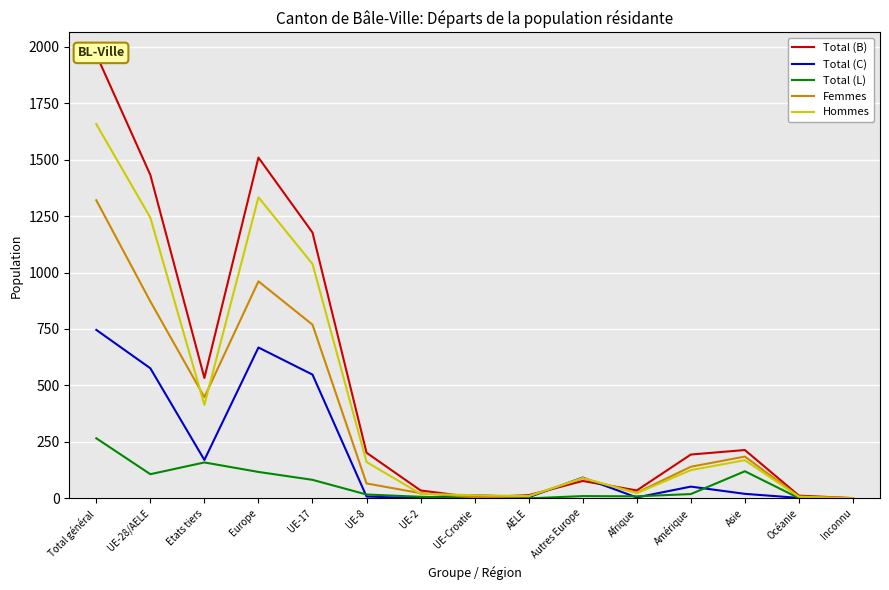

Reading left to right, list all the values displayed in this chart.

Total (B): 1965	1432	533	1509	1177	202	35	4	14	77	35	194	214	12	1
Total (C): 746	576	170	668	548	8	1	14	5	92	4	52	20	2	0
Total (L): 266	107	159	117	82	17	7	1	0	10	9	19	120	1	0
Femmes: 1320	872	448	961	769	66	23	5	9	89	25	140	185	8	1
Hommes: 1657	1243	414	1333	1038	161	20	14	10	90	23	125	169	7	0